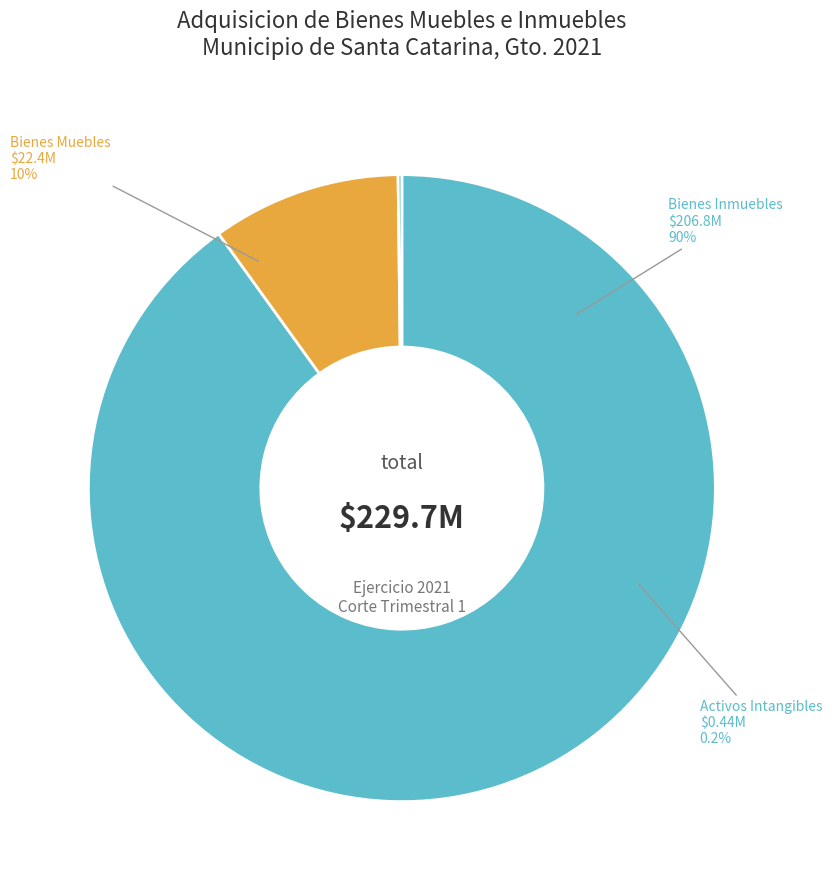

Which has a higher value, Bienes Muebles or Bienes Inmuebles, Infraestructura y Construcciones?

Bienes Inmuebles, Infraestructura y Construcciones